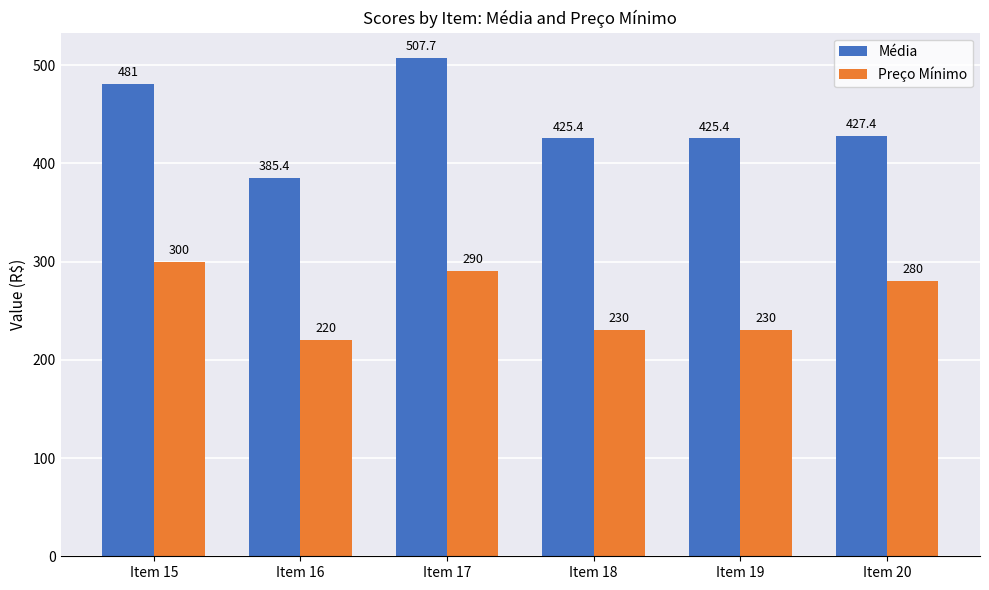

Are the bars grouped side by side (vs. stacked)?

Yes